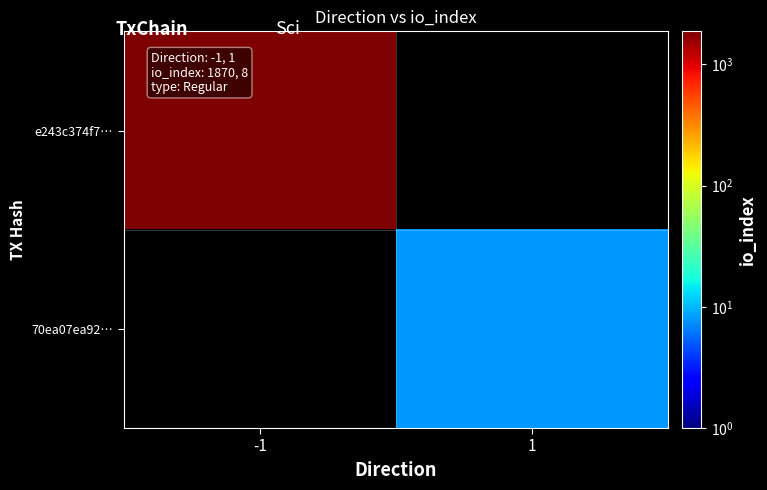

Which category has the lowest value in the 70ea07ea92… series?

-1